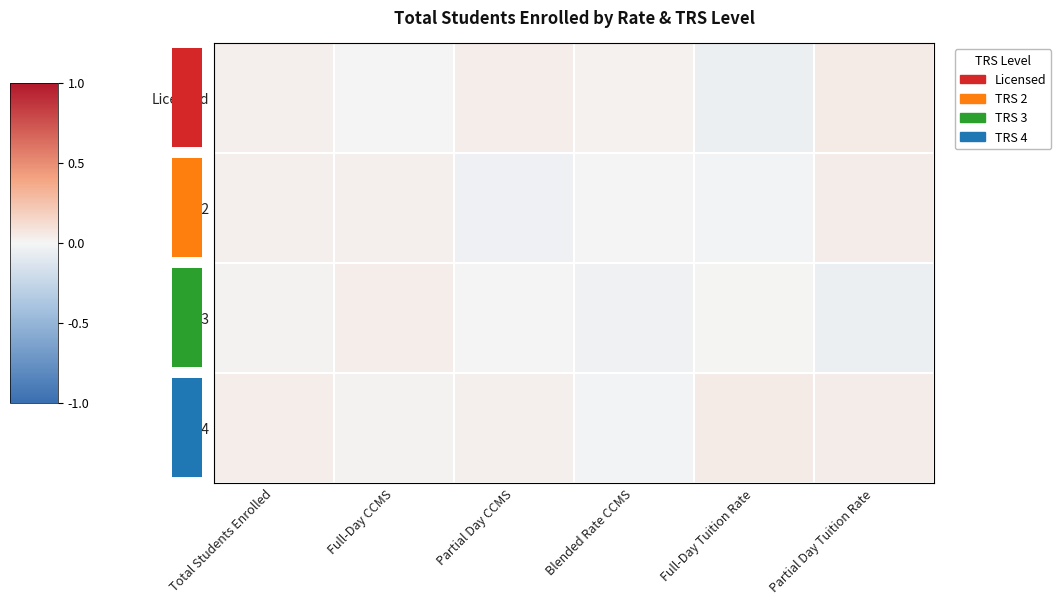

Reading right to left, what are all the values shown in this chart?

Licensed: Partial Day Tuition Rate=0.0	Full-Day Tuition Rate=-0.0	Blended Rate CCMS=0.0	Partial Day CCMS=0.0	Full-Day CCMS=-0.0	Total Students Enrolled=0.0
TRS 2: Partial Day Tuition Rate=0.0	Full-Day Tuition Rate=-0.0	Blended Rate CCMS=-0.0	Partial Day CCMS=-0.0	Full-Day CCMS=0.0	Total Students Enrolled=0.0
TRS 3: Partial Day Tuition Rate=-0.0	Full-Day Tuition Rate=0.0	Blended Rate CCMS=-0.0	Partial Day CCMS=-0.0	Full-Day CCMS=0.0	Total Students Enrolled=0.0
TRS 4: Partial Day Tuition Rate=0.0	Full-Day Tuition Rate=0.0	Blended Rate CCMS=-0.0	Partial Day CCMS=0.0	Full-Day CCMS=0.0	Total Students Enrolled=0.0